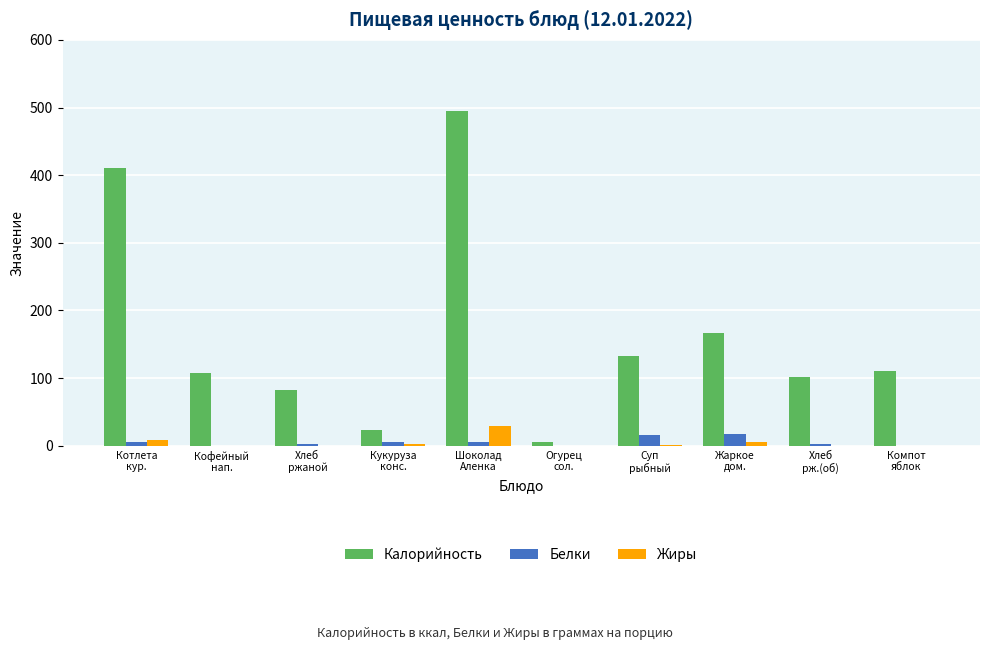

How many data points does each series have?

10